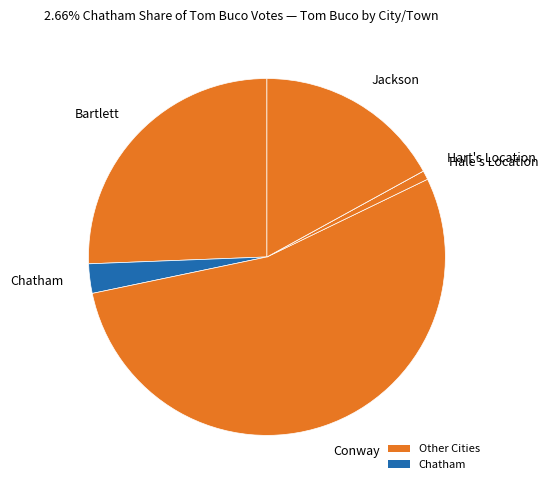

Rank the categories by value from highest to lowest.

Conway, Bartlett, Jackson, Chatham, Hale's Location, Hart's Location